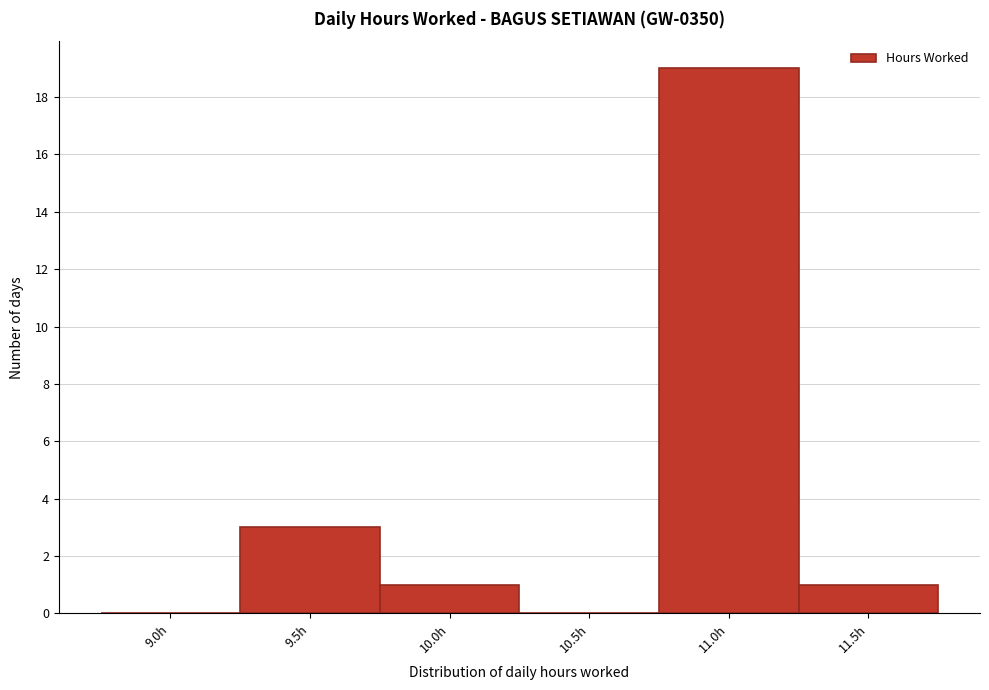

Reading left to right, extract all data points from this chart.

9.0h=0	9.5h=3	10.0h=1	10.5h=0	11.0h=19	11.5h=1